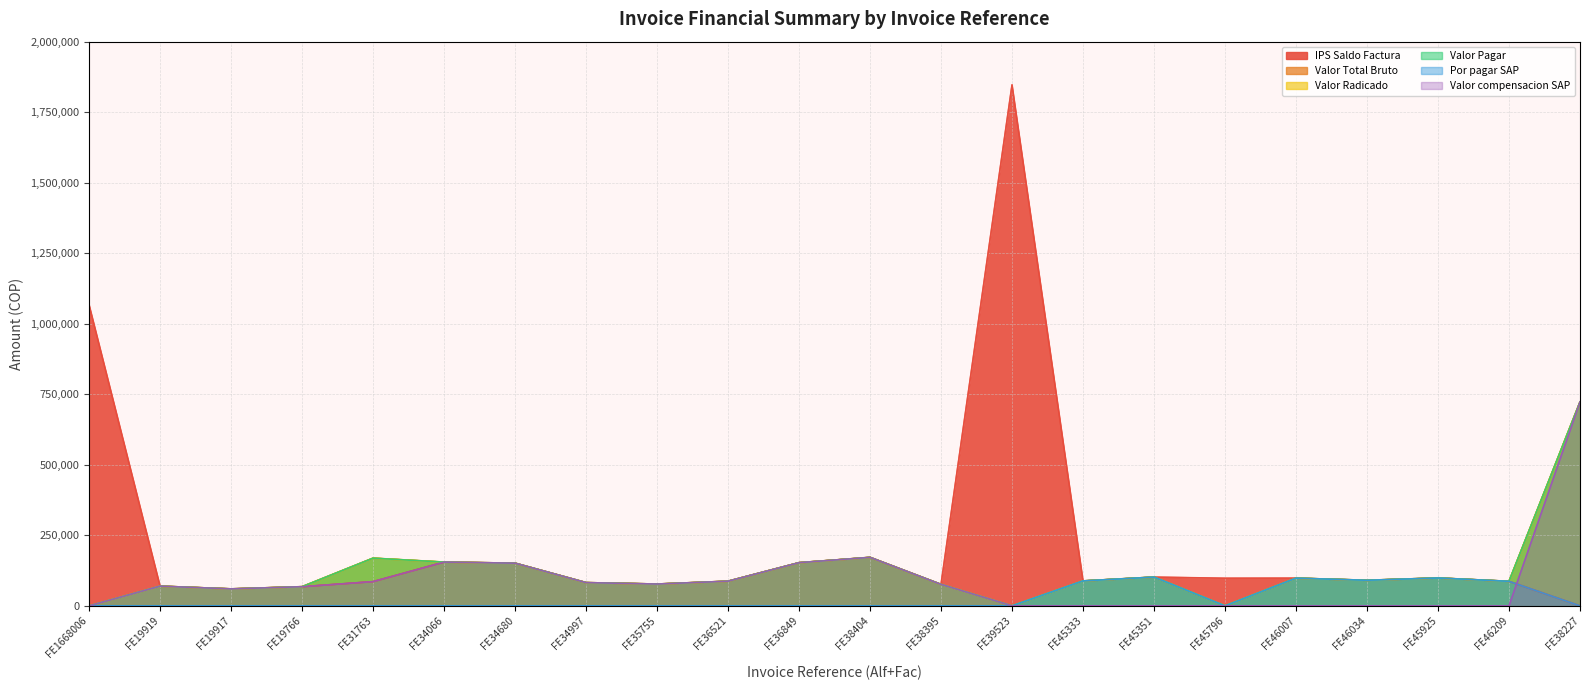

Reading right to left, what are all the values shown in this chart?

IPS Saldo Factura: 1	87022	98872	90726	98281	97907	101987	88427	1846881	76100	171924	153102	87451	77397	82454	151368	155166	85954	67972	60216	69914	1067215
Valor Total Bruto: 722806	87022	98872	90726	98281	0	101987	88427	0	76100	171924	153102	87451	77397	82454	151368	155166	169117	67972	60216	69914	0
Valor Radicado: 722806	87022	98872	90726	98281	0	101987	88427	0	76100	171924	153102	87451	77397	82454	151368	155166	169117	67972	60216	69914	0
Valor Pagar: 722805	87022	98872	90726	98281	0	101987	88427	0	76099	171924	153101	87451	77397	82454	151368	155166	169117	67972	60216	69914	0
Por pagar SAP: 0	87022	98872	90726	98281	0	101987	88427	0	0	0	0	0	0	0	0	0	0	0	0	0	0
Valor compensacion SAP: 722805	0	0	0	0	0	0	0	0	76099	171924	153101	87451	77397	82454	151368	155166	85954	67972	60216	69914	0